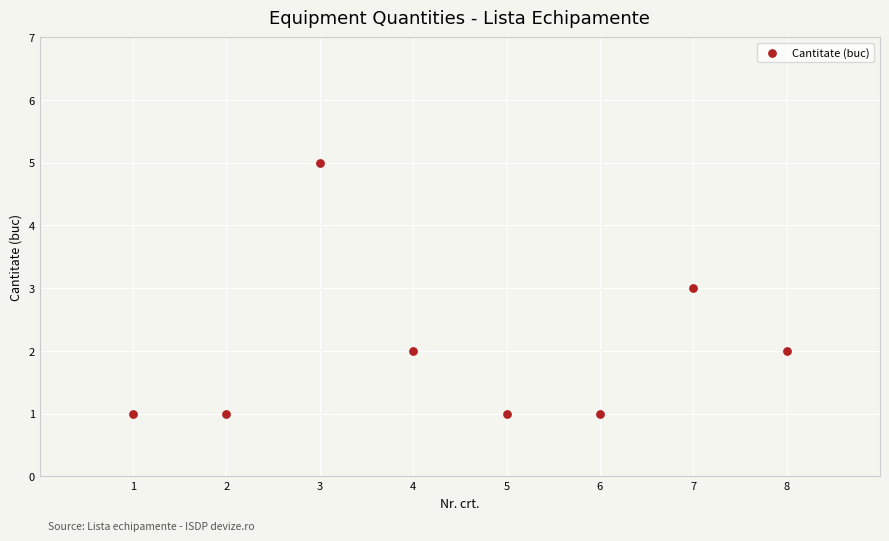

What is the range of Y values (max minus min)?

4